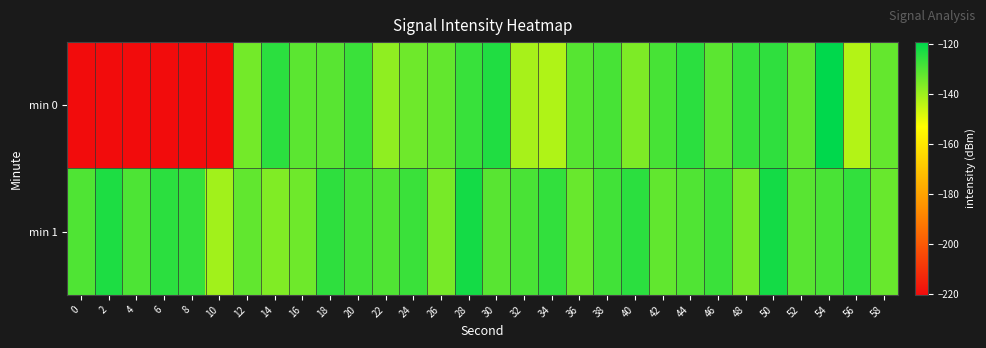

Which series has the widest spread of values?

min 0